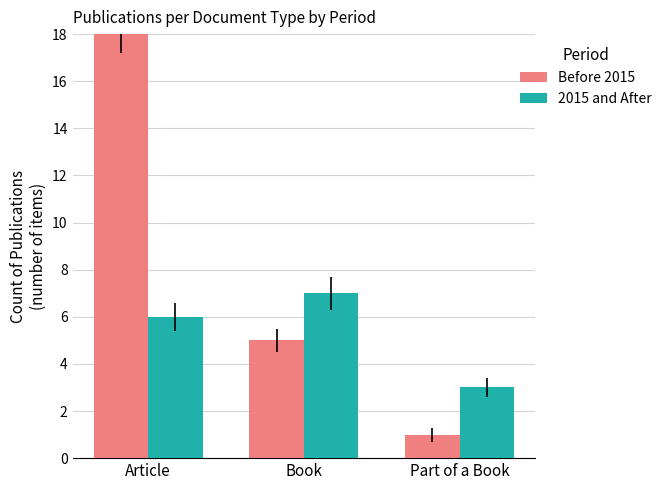

The Before 2015 series shows 18 at Article. True or false?

True